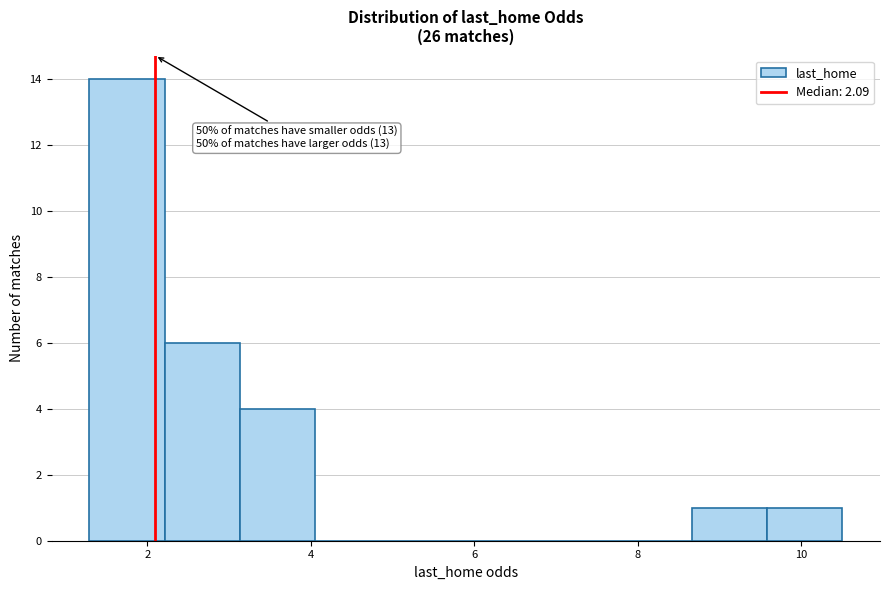

Over which range of the x-axis is the bar tallest?

1.2 to 2.2